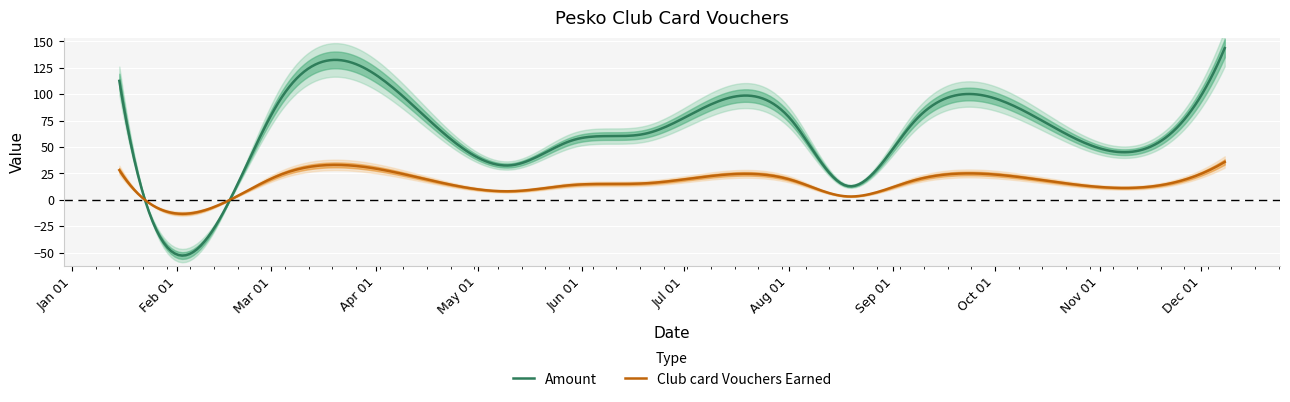

Rank the categories by Amount value from lowest to highest.

2018-08-18, 2018-01-21, 2018-05-11, 2018-10-29, 2018-05-29, 2018-06-20, 2018-09-07, 2018-08-02, 2018-10-03, 2018-03-04, 2018-01-15, 2018-12-08